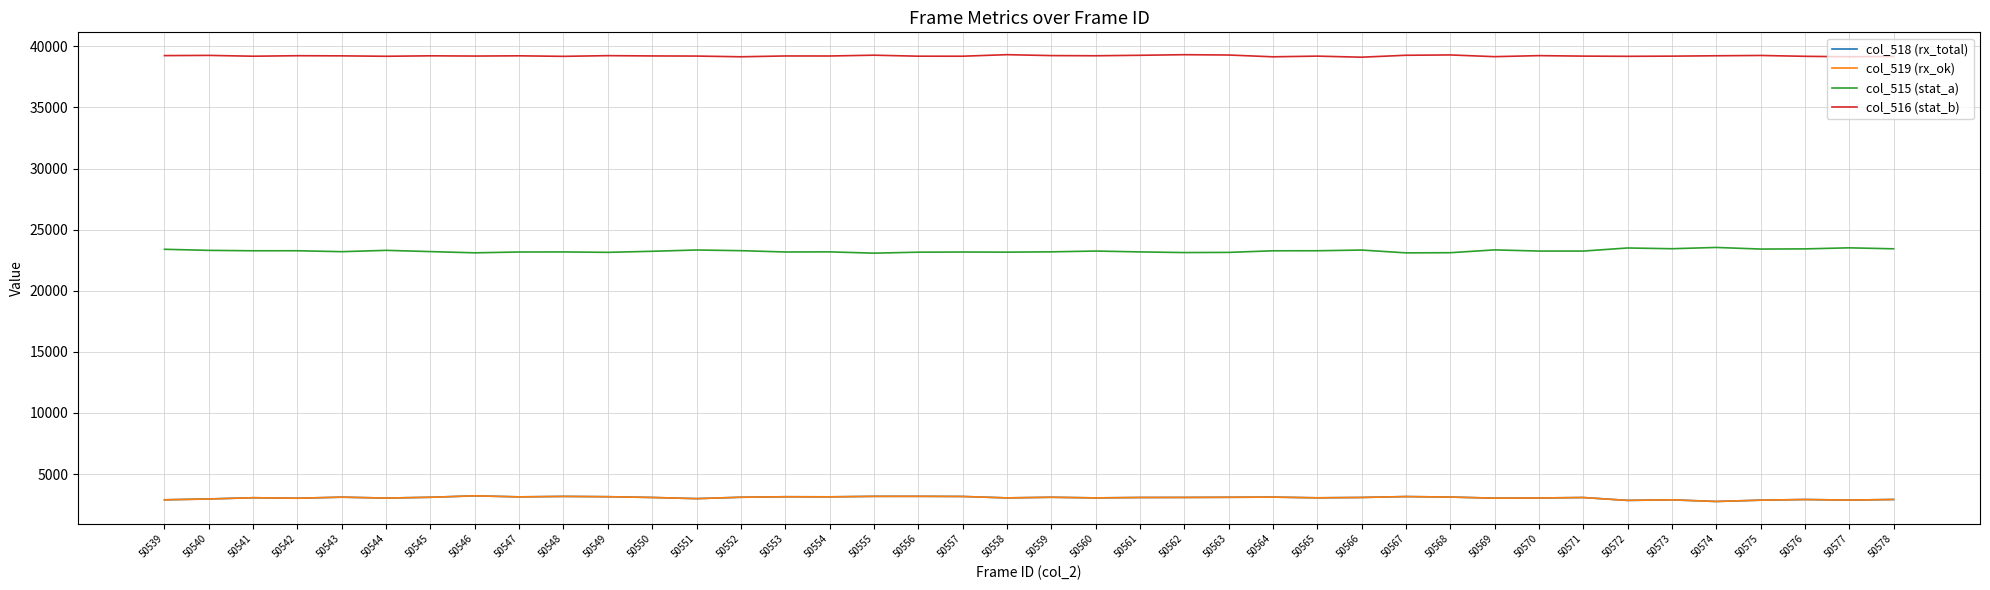

What is the minimum value shown in the chart?

2759